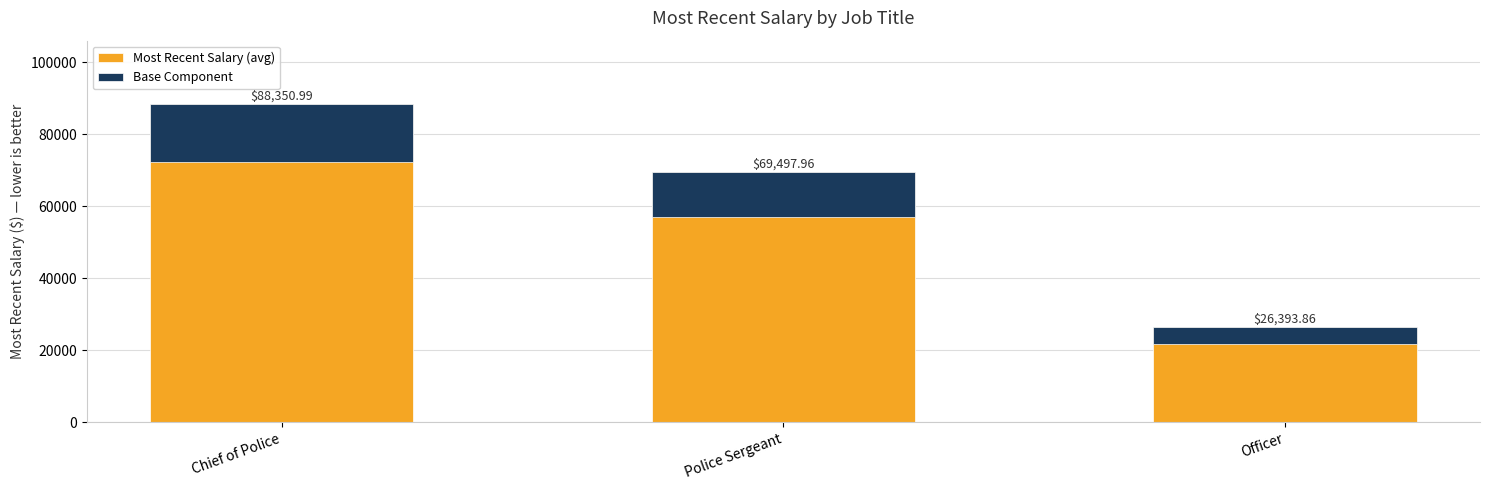

What is the sum of the Most Recent Salary (avg) values at Officer and Chief of Police?

114744.9